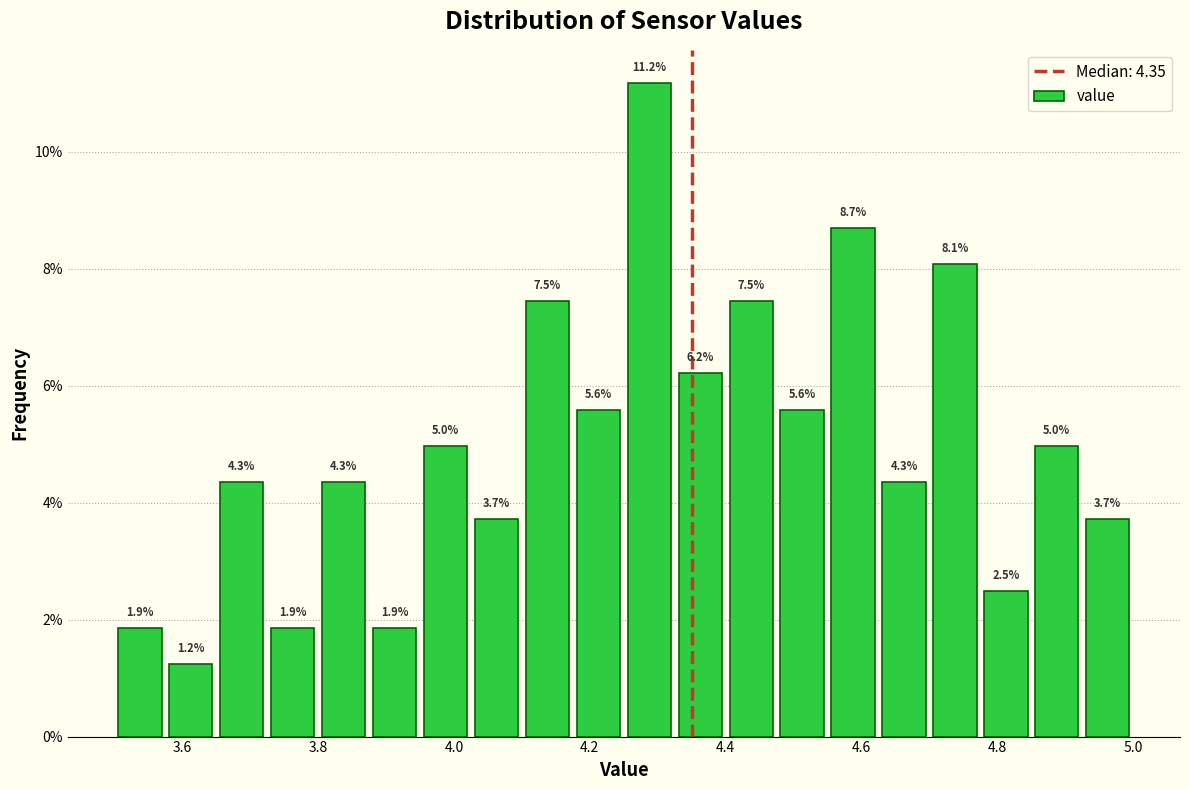

Read against the x-axis, roughly where is the centre of the tallest bar?

4.28